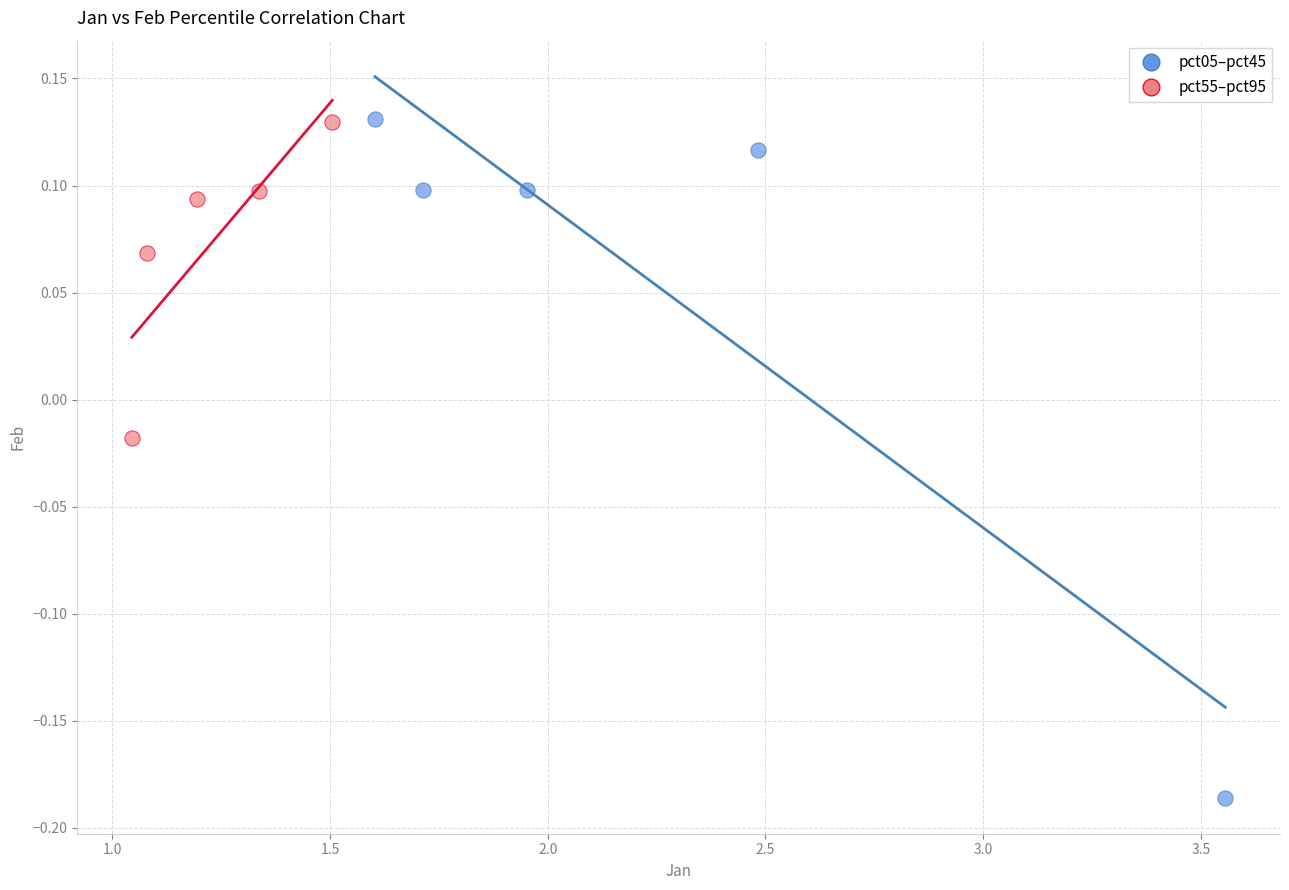

What are all the series names shown in the legend?

pct05–pct45, pct55–pct95